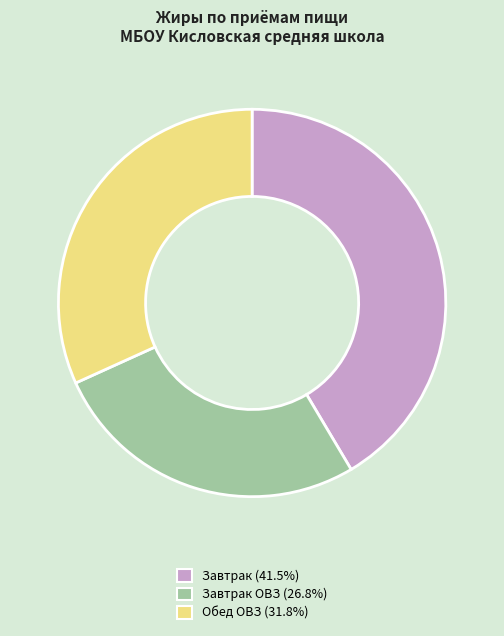

How many slices are in this pie chart?

3